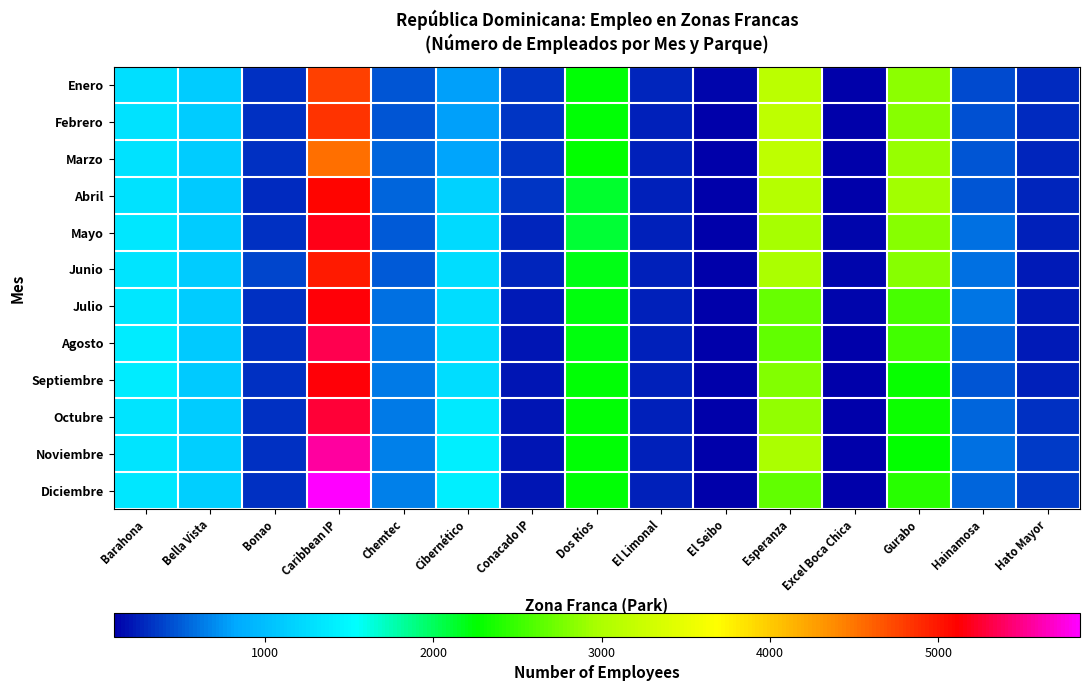

What is the greatest value displayed?

5842